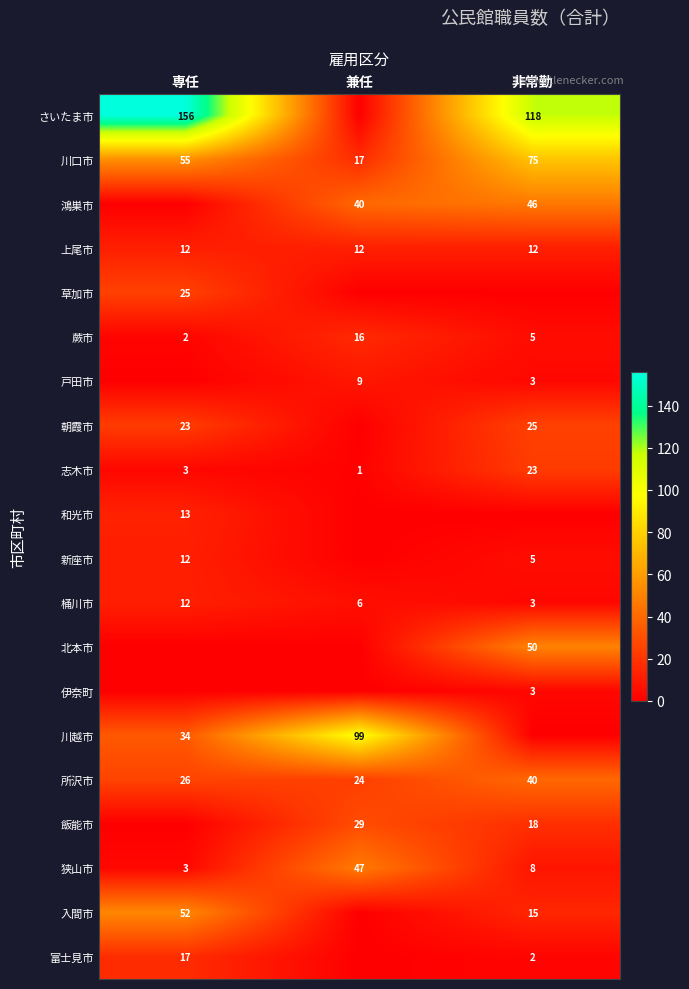

What is the sum of the 飯能市 values at 兼任 and 非常勤?

47